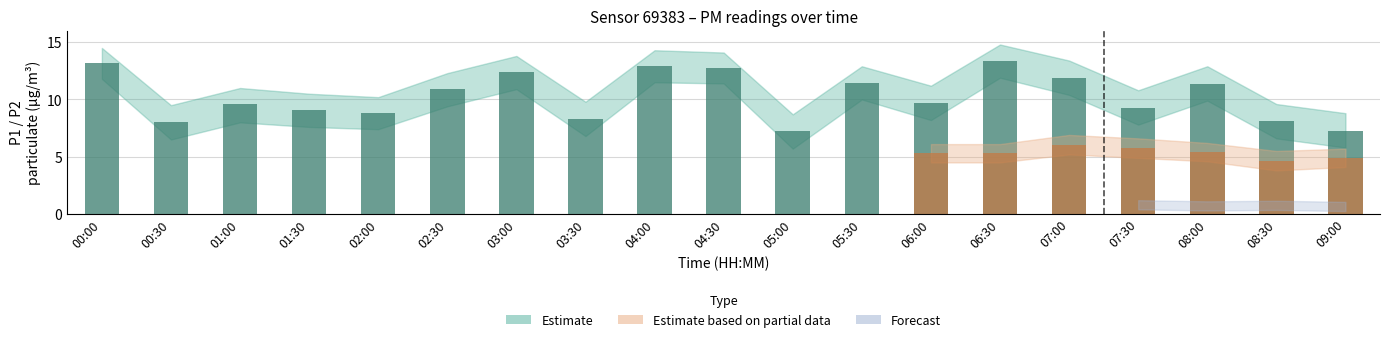

What is the difference between the highest and lowest values at 09:00?

4.7